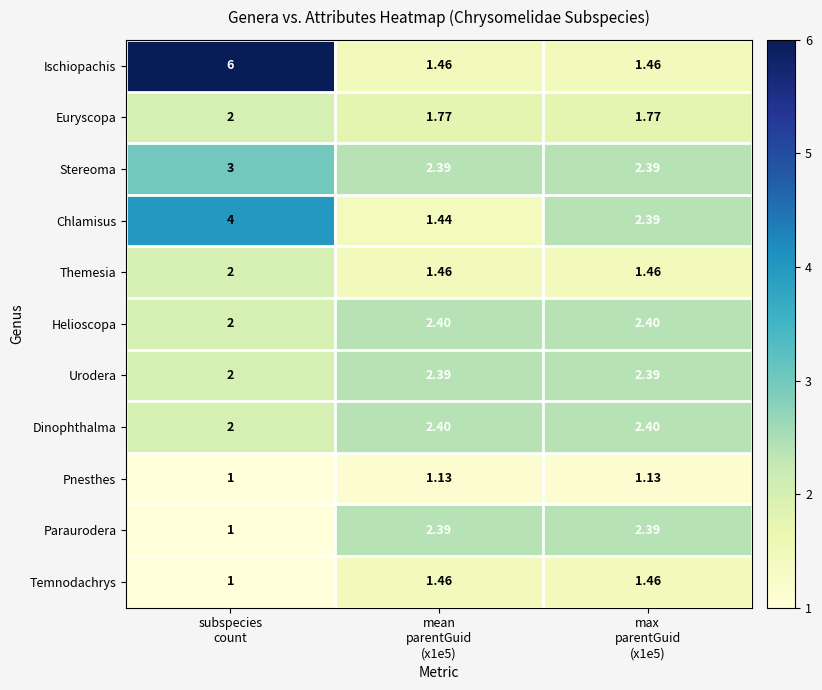

At how many categories does at least one series exceed 3?

1